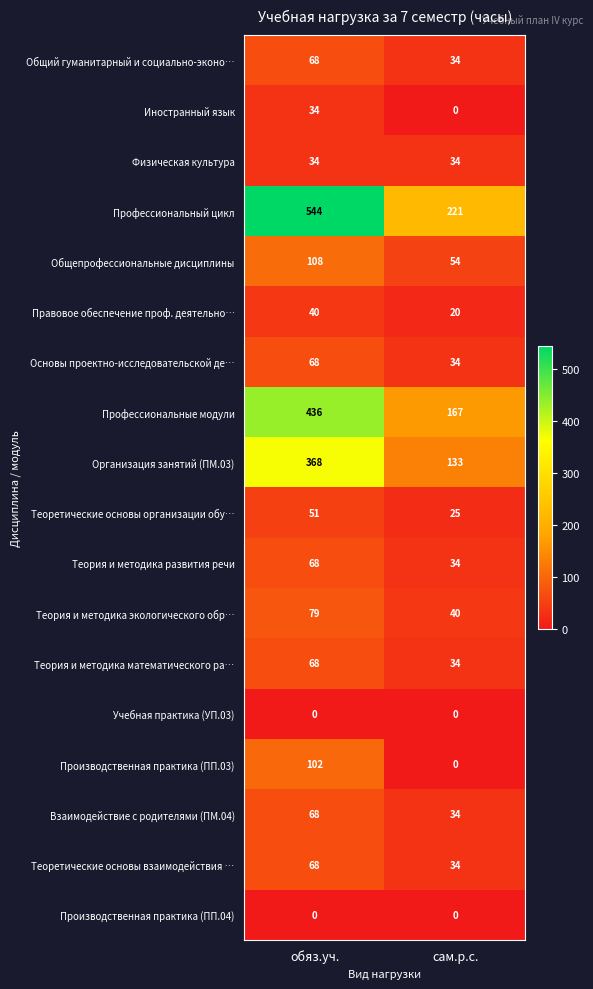

What is the difference between the Теоретические основы взаимодействия … values at обяз.уч. and сам.р.с.?

34